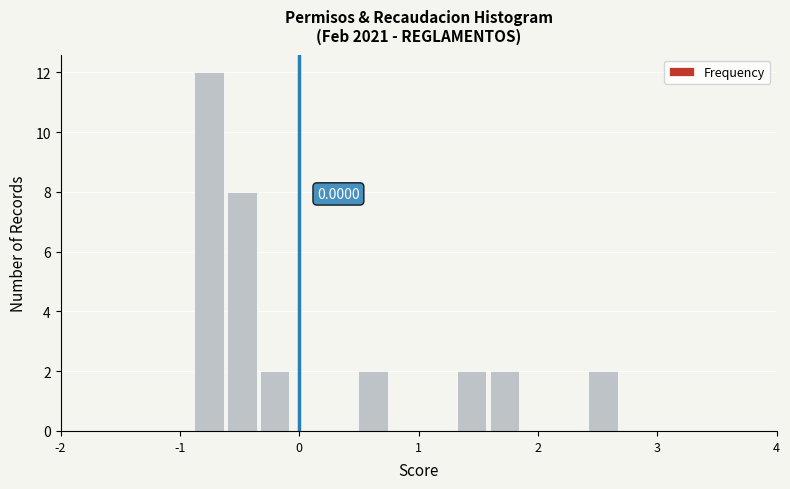

Read against the x-axis, roughly where is the centre of the tallest bar?

-0.8